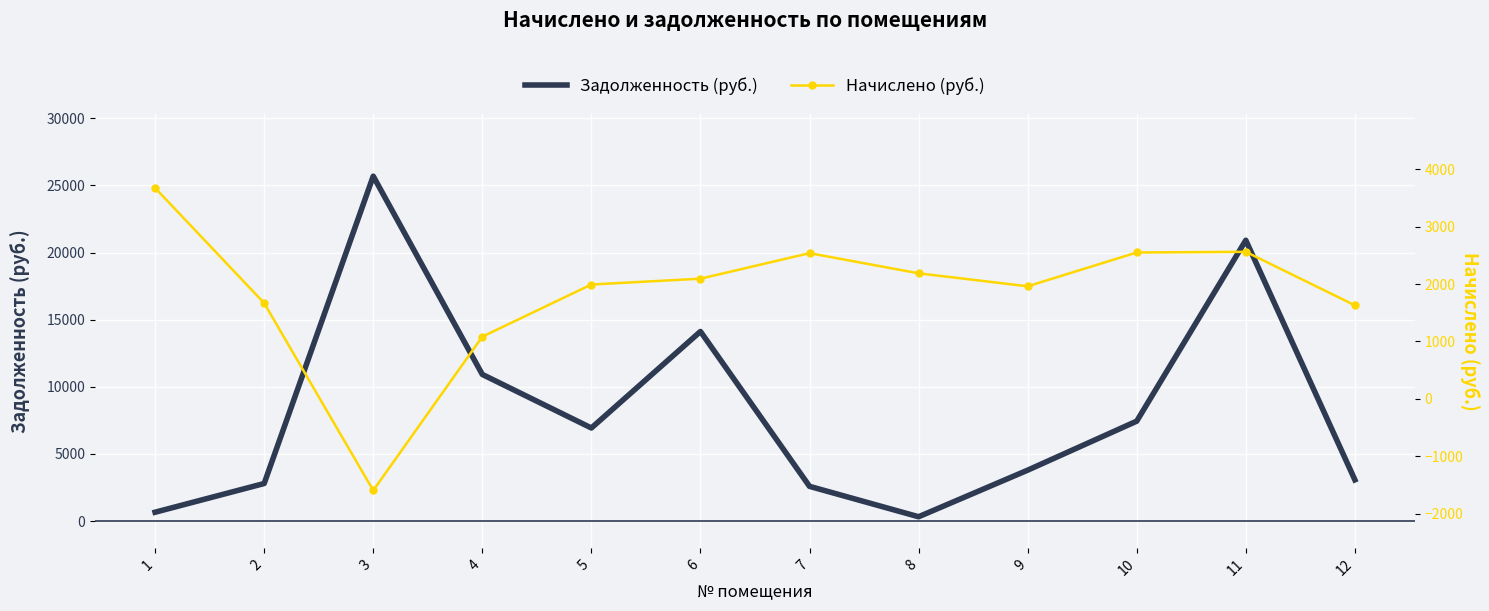

True or false: Задолженность (руб.) has more than 2 interior local peaks.

True